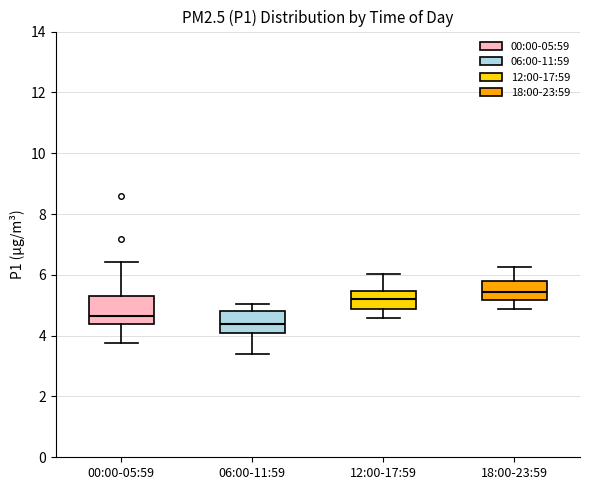

Which box is the tallest, from its lower edge to its upper edge?

00:00-05:59